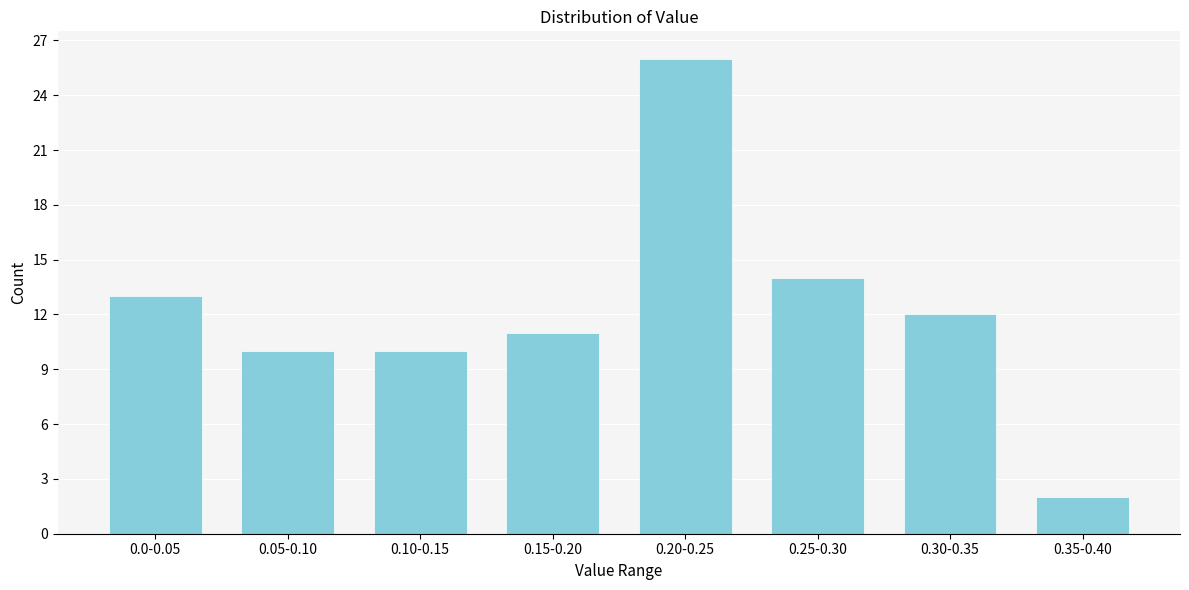

Reading right to left, what are all the values shown in this chart?

2	12	14	26	11	10	10	13